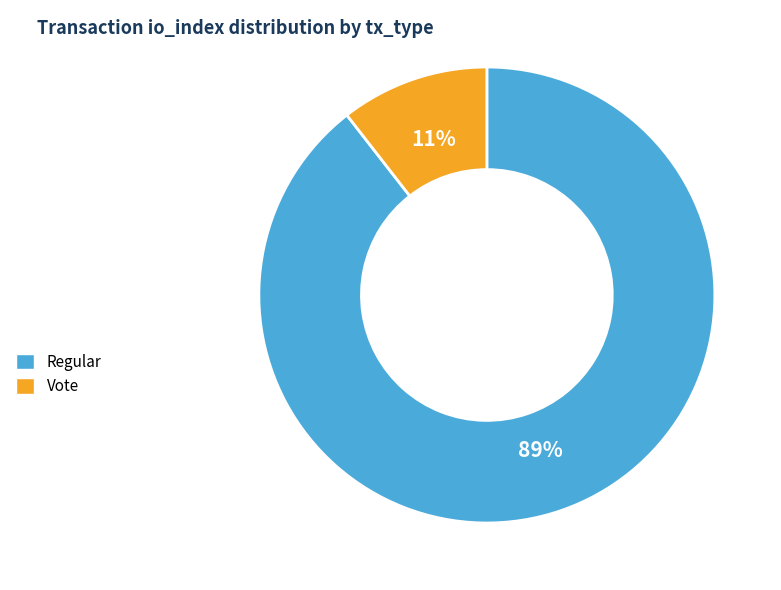

Count the number of slices in the pie.

2